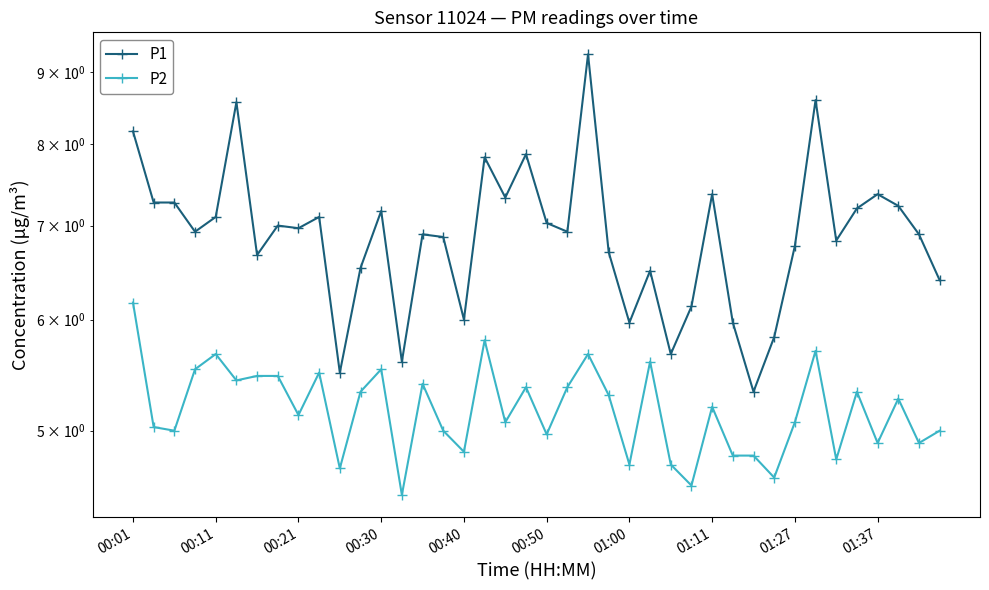

Rank the series by their maximum value, from lowest to highest.

P2, P1